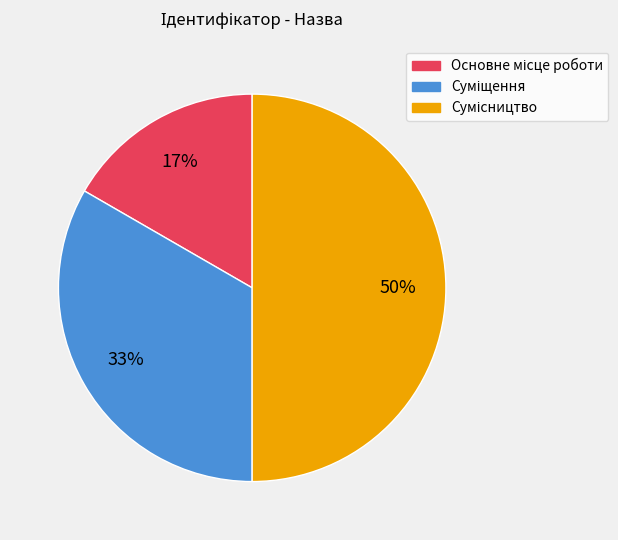

To the nearest percent, what is the average slice percentage?

33%